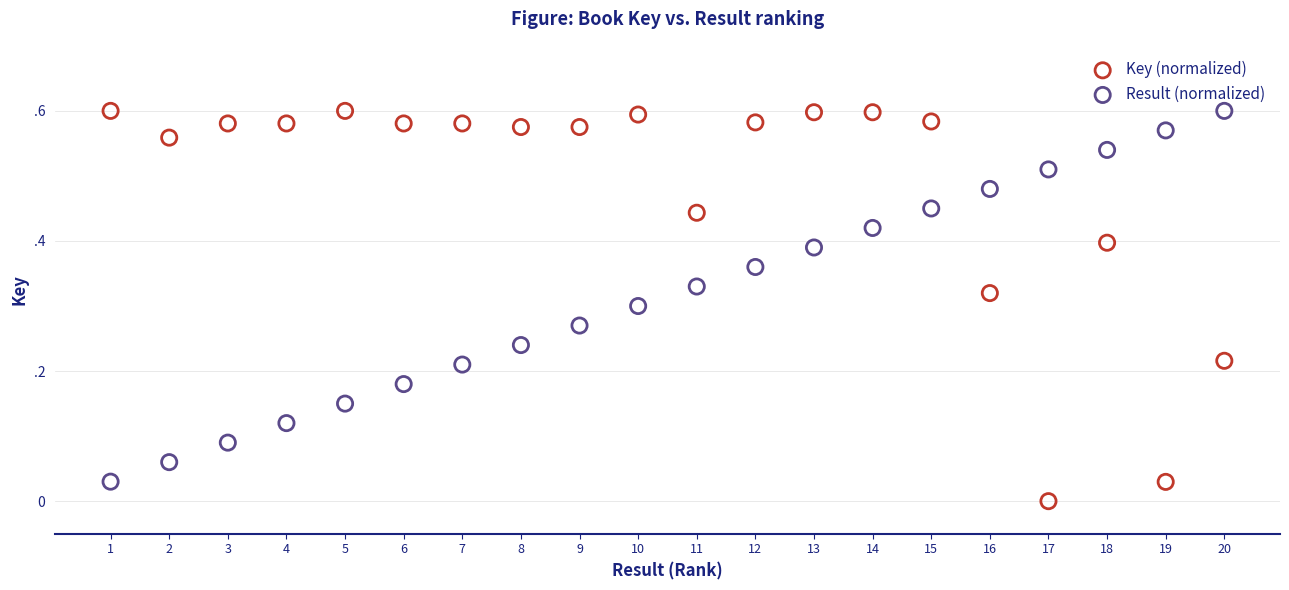

What are all the series names shown in the legend?

Key (normalized), Result (normalized)